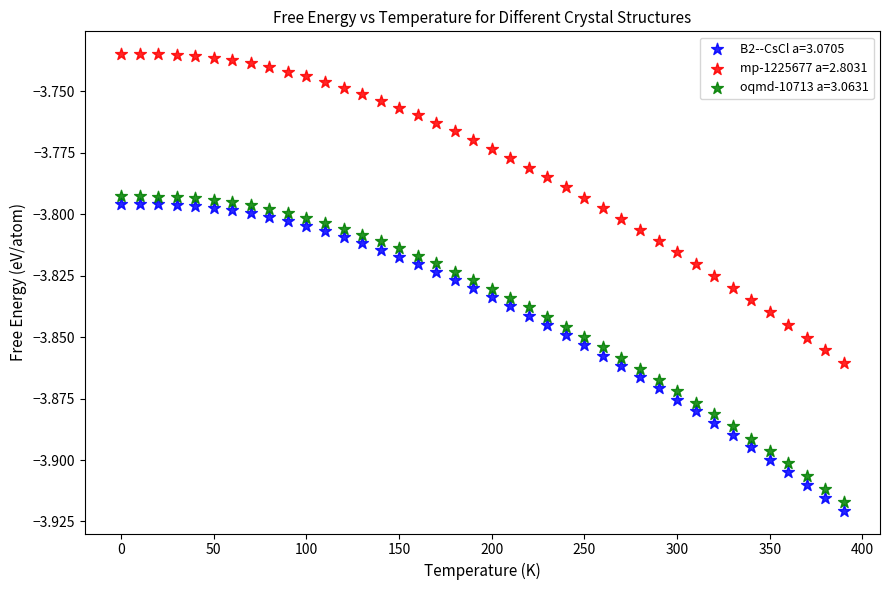

Across all data points, what is the range of X values (max minus min)?

390.0